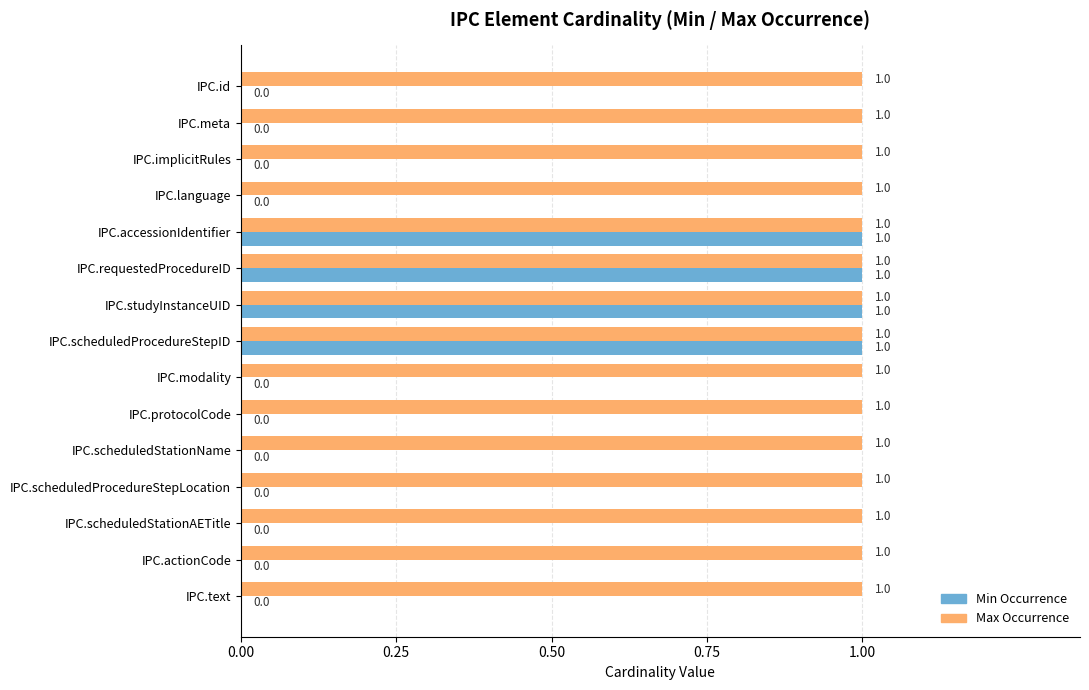

Is it true that Min Occurrence equals 0 at IPC.id?

True